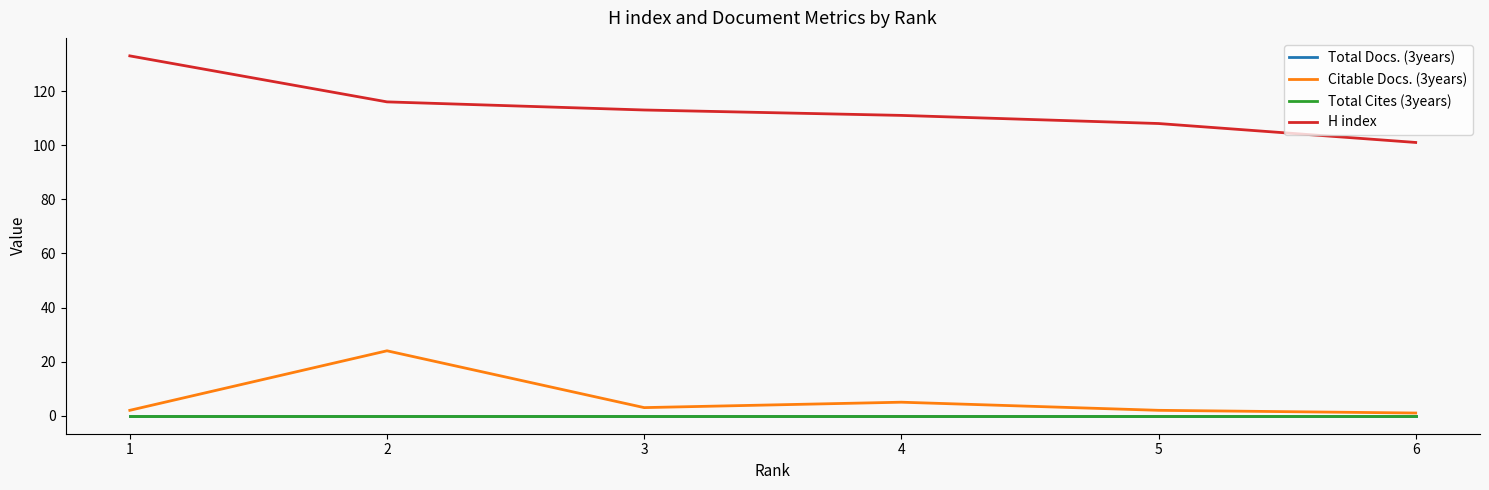

True or false: Total Cites (3years) has a value of 0 at 1.

True